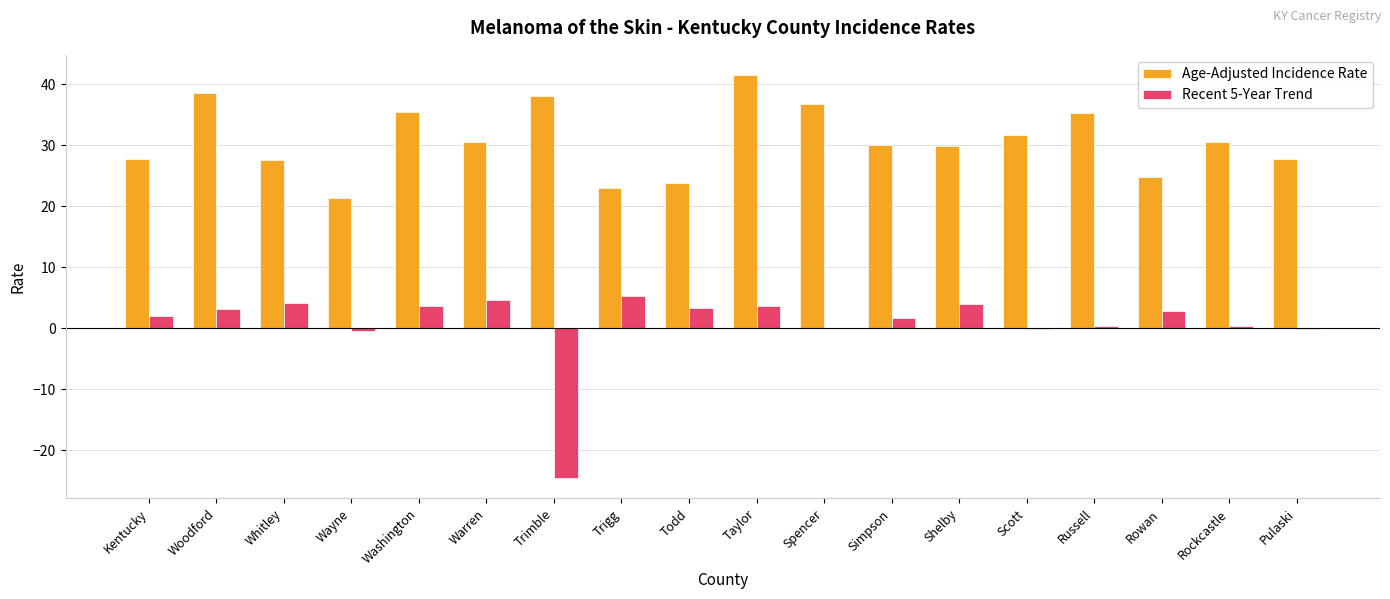

The value of Recent 5-Year Trend at Trigg is 5.3. True or false?

True